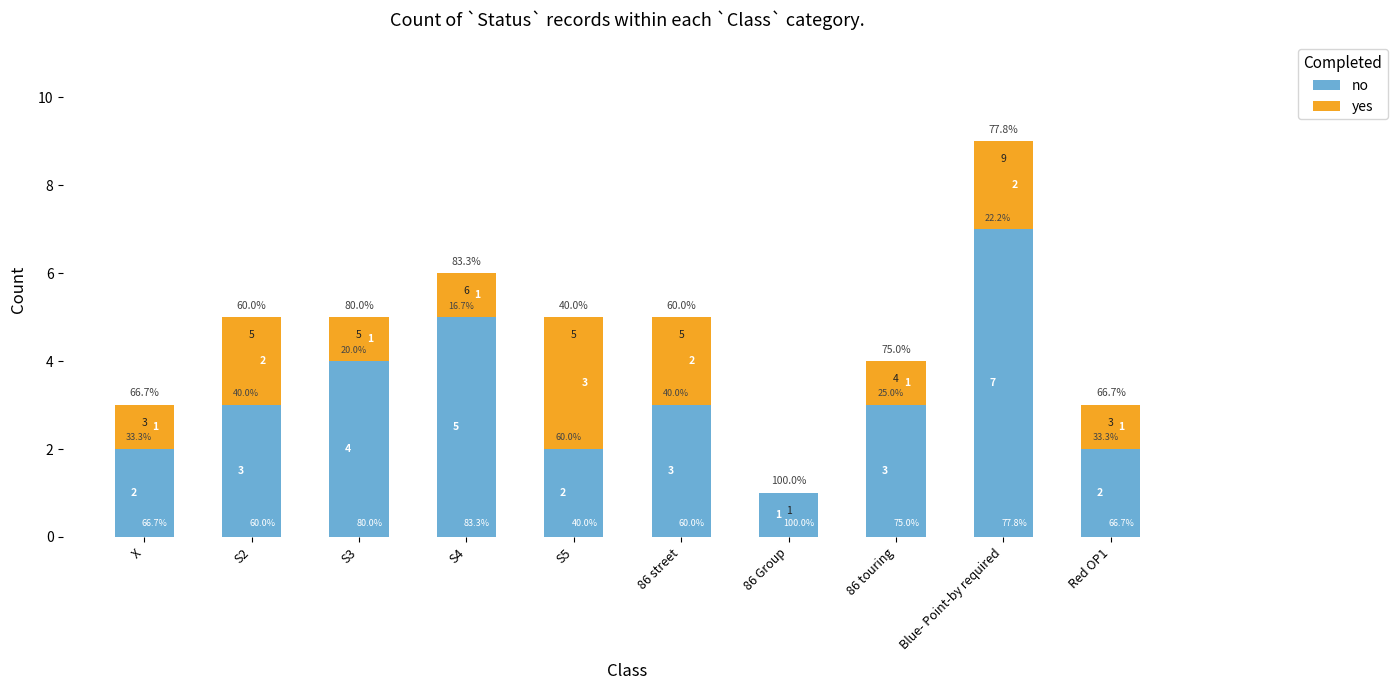

How many data points in no are above 3?

3